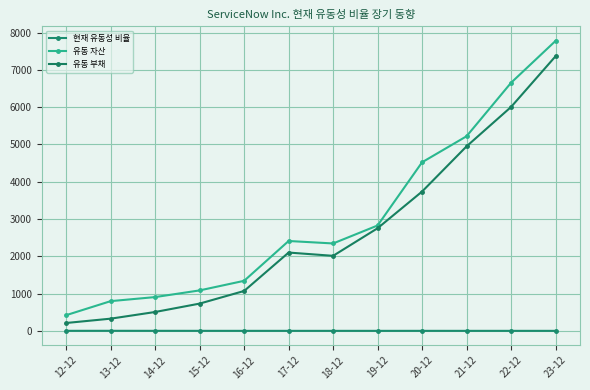

In 현재 유동성 비율, how many points are higher than both neighbors (excluding endpoints)?

4